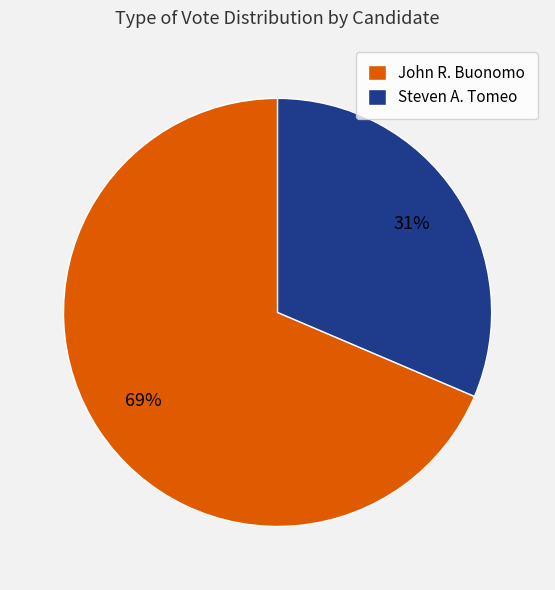

The John R. Buonomo slice represents 69% of the pie. True or false?

True